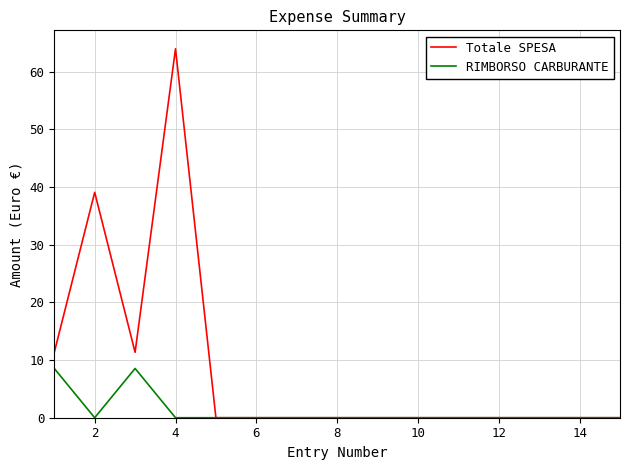

What is the average value of the Totale SPESA series?

8.4